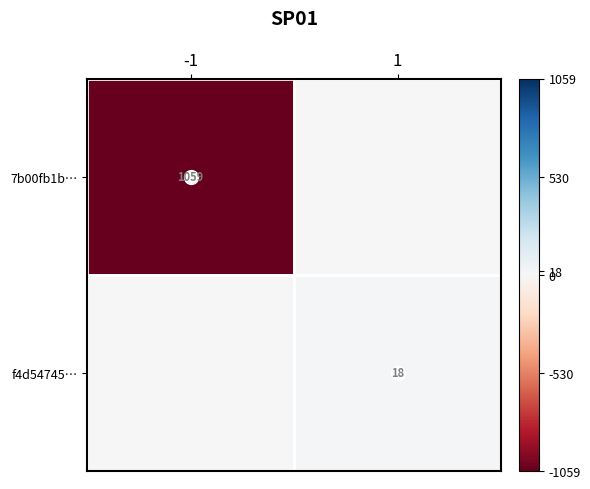

How many positive values does the f4d54745… series have?

1